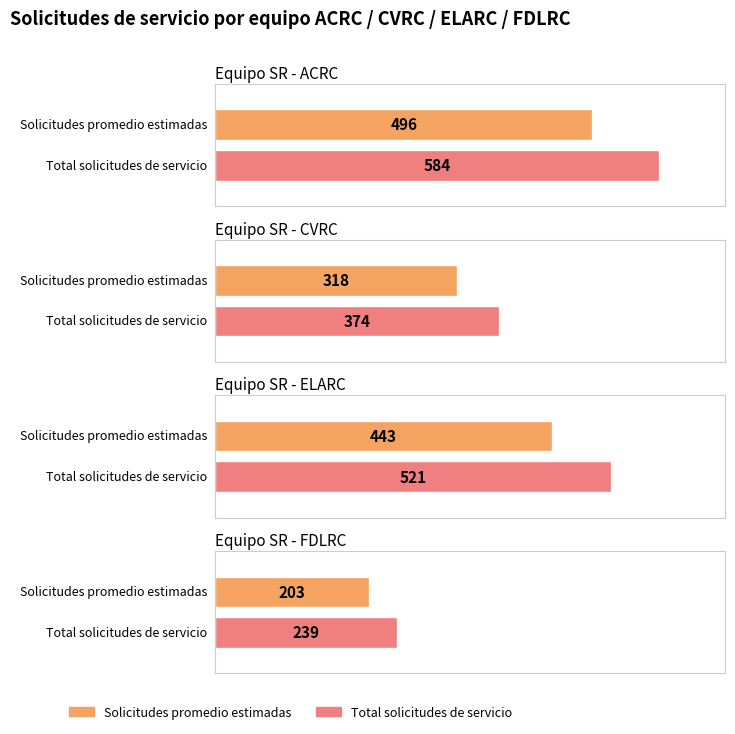

Approximately how many times larger is the value at ELARC compared to CVRC?

1.4